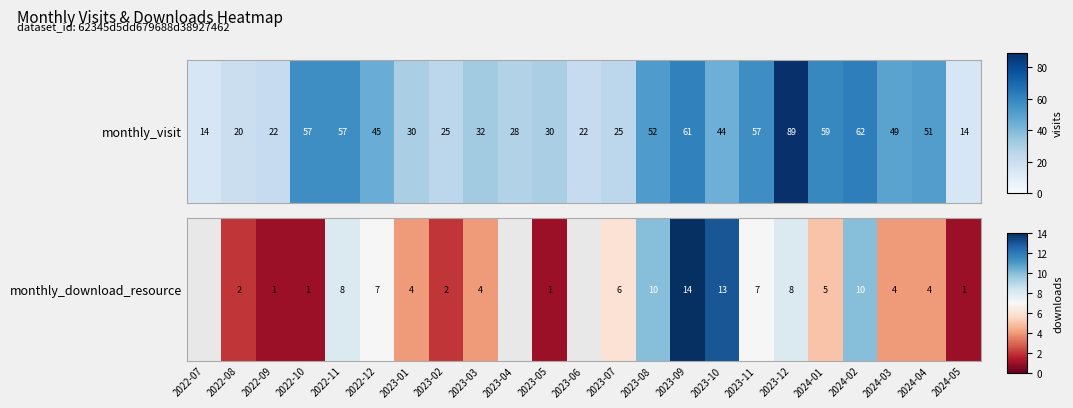

What is the difference between the second highest and minimum values?

12.0